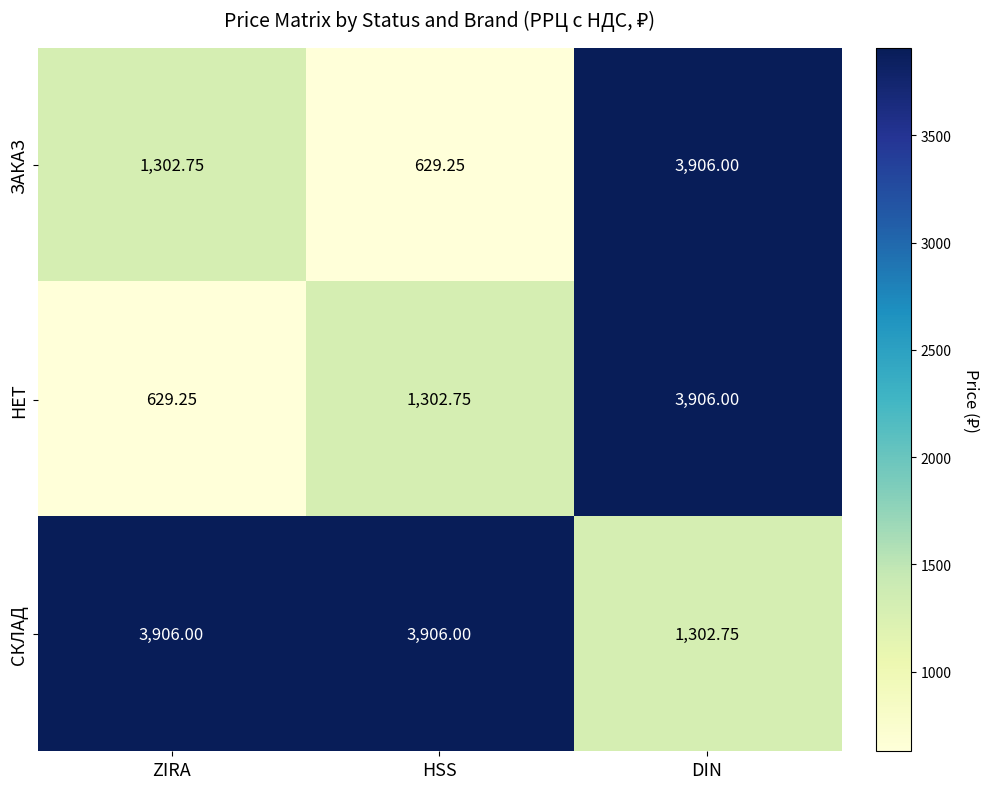

How many values in the НЕТ series are below 1302?

1